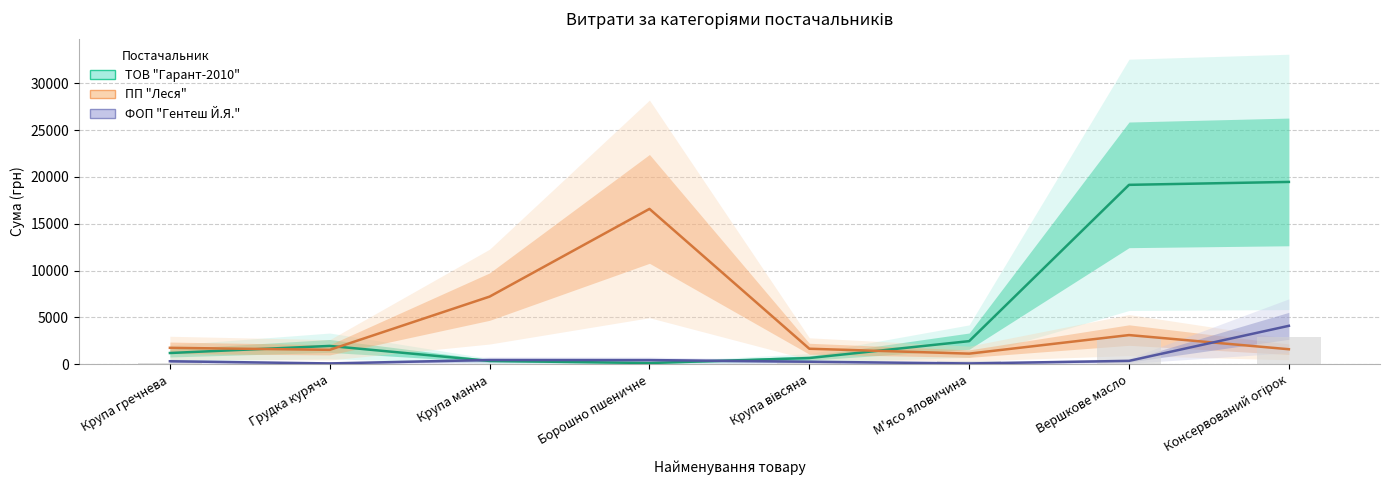

Rank the categories by ФОП "Гентеш Й.Я." value from highest to lowest.

Консервований огірок, Крупа манна, Борошно пшеничне, Вершкове масло, Крупа гречнева, Крупа вівсяна, Грудка куряча, М'ясо яловичина